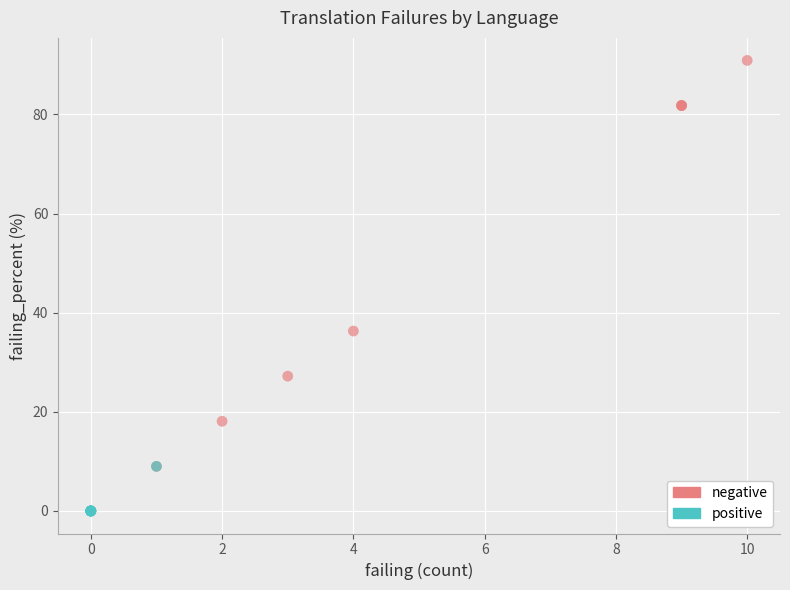

Which series has the widest spread of Y values?

negative